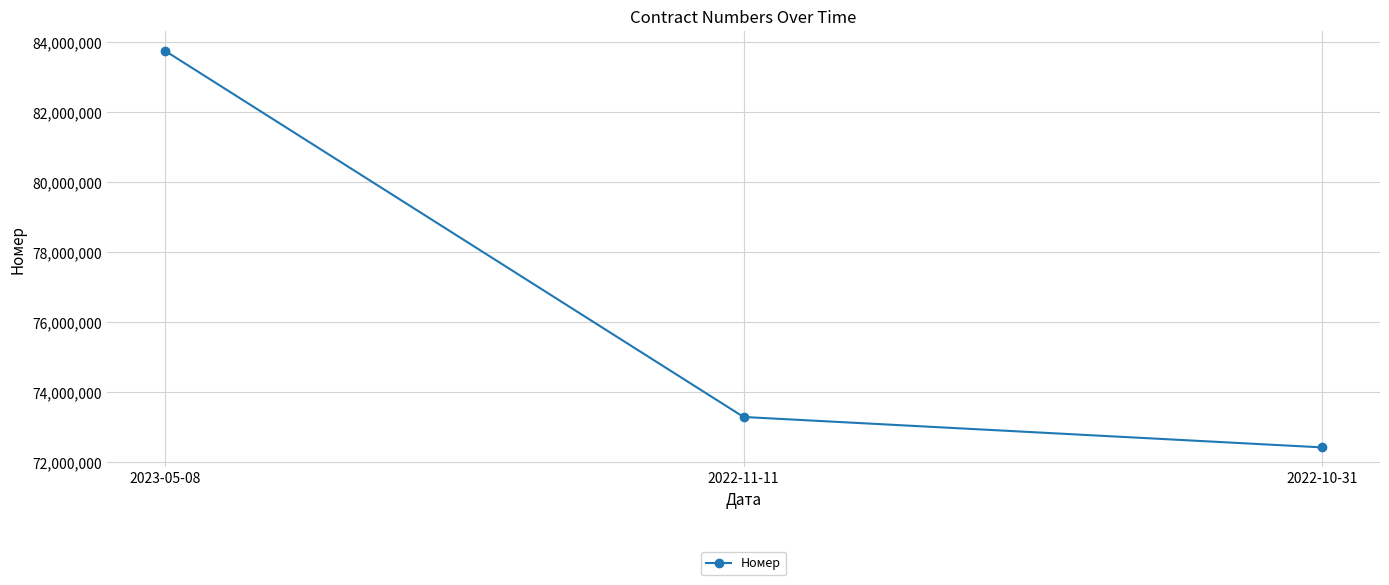

Which has a higher value, 2022-11-11 or 2022-10-31?

2022-11-11